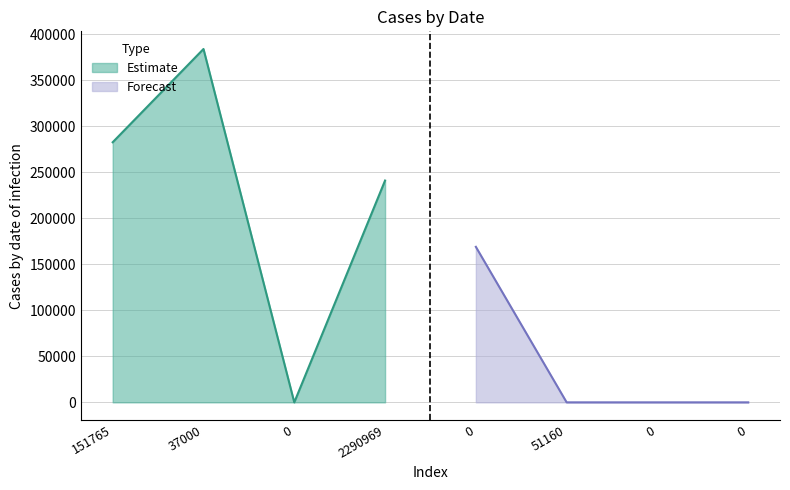

How many points are higher than both their immediate neighbors (excluding endpoints)?

2